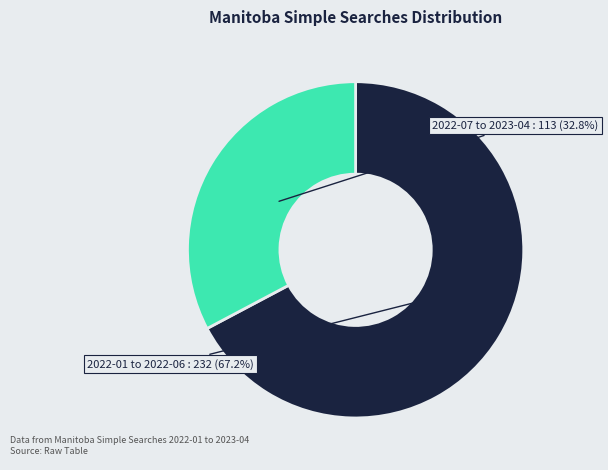

How much of the chart is everything except 2022-01 to 2022-06?

32.8%